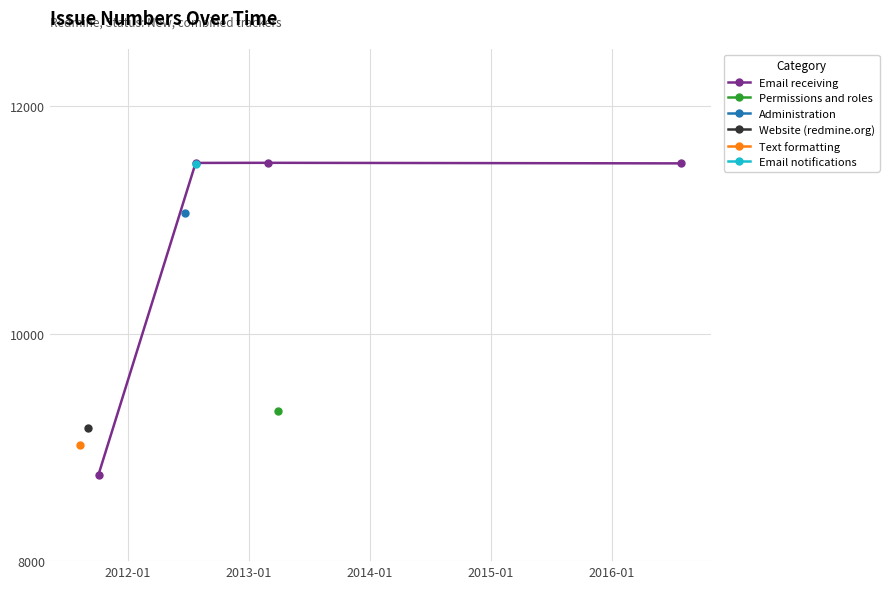

True or false: Email receiving has more than 2 interior local peaks.

False